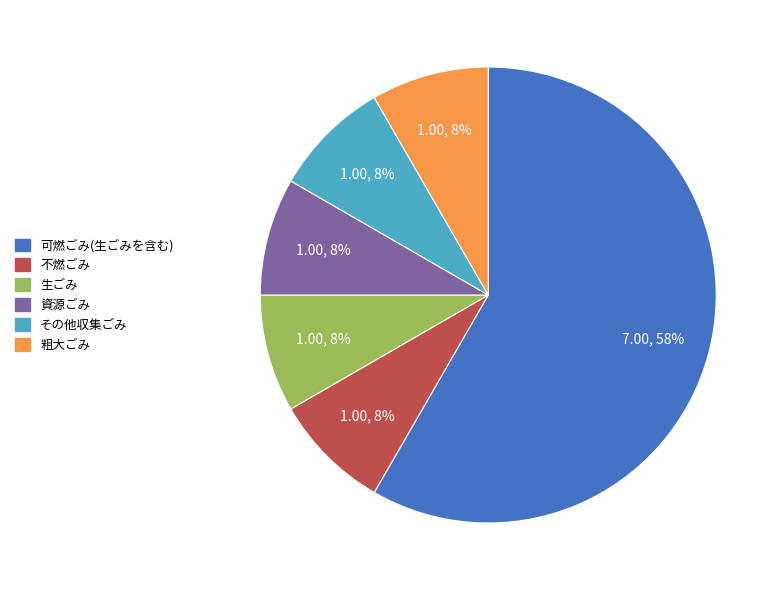

Is it true that 不燃ごみ is 23% of the pie?

False